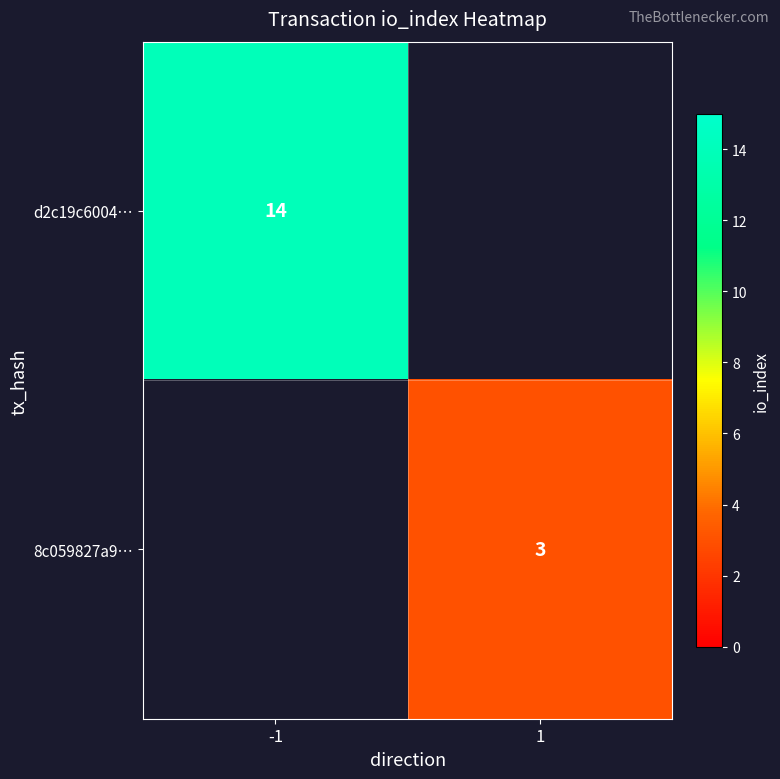

Which label corresponds to the largest value in the chart?

-1